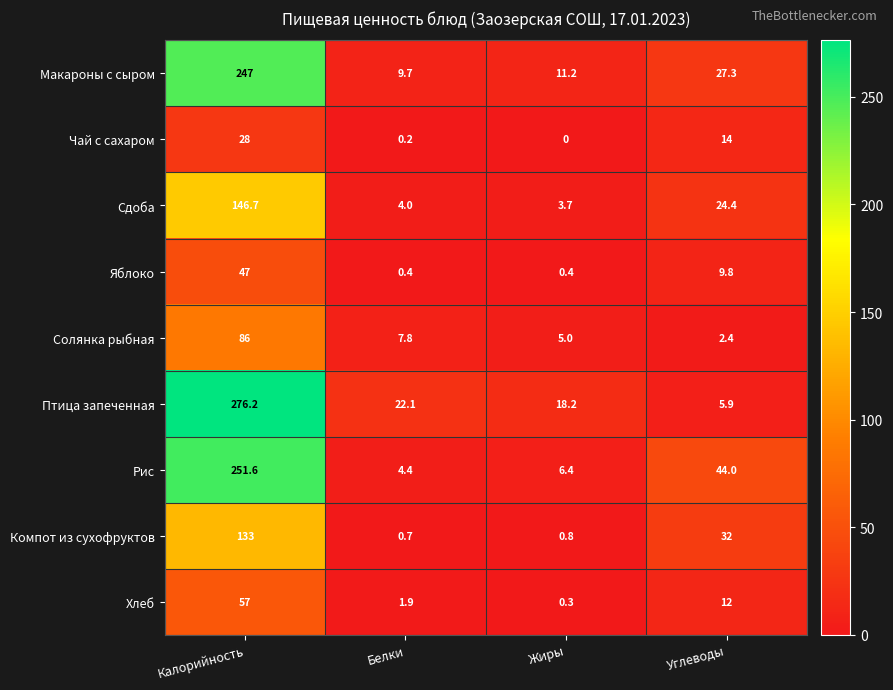

Count the number of data series in this chart.

9